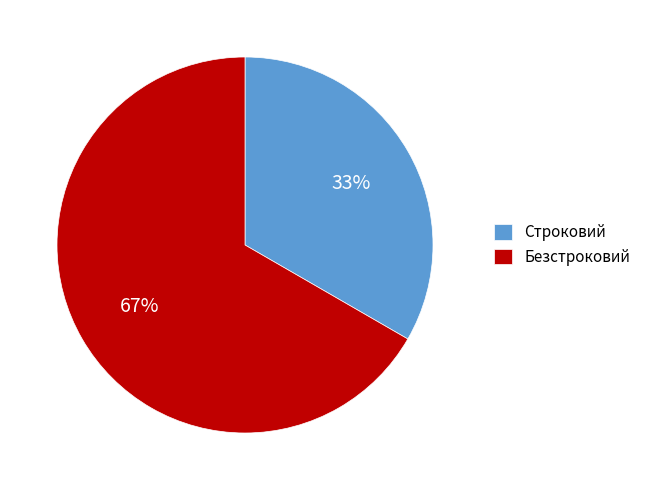

To the nearest percent, what percentage of the pie is Строковий?

33%